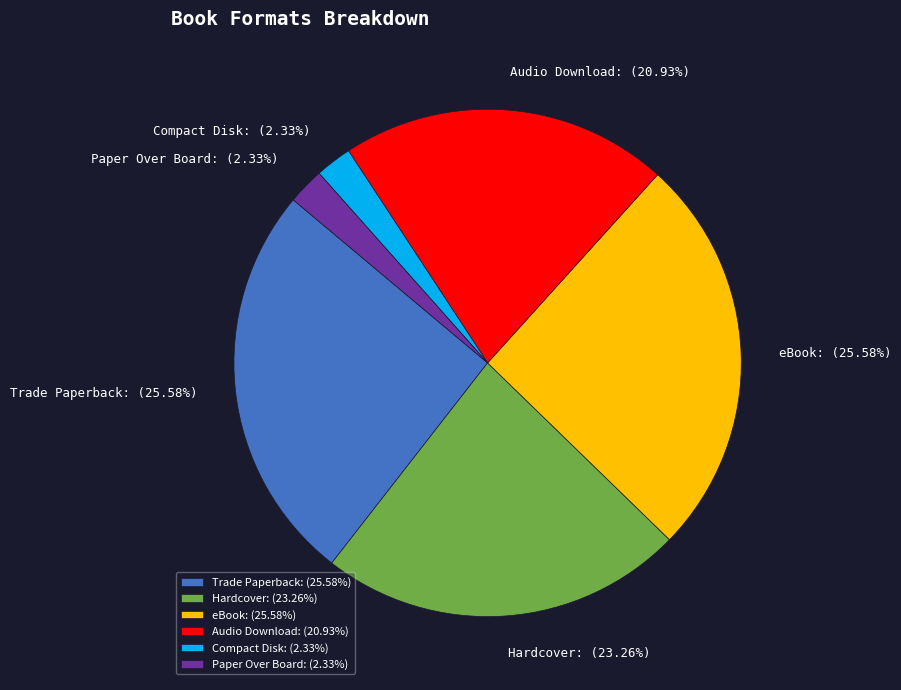

Which has a higher value, Hardcover or Compact Disk?

Hardcover